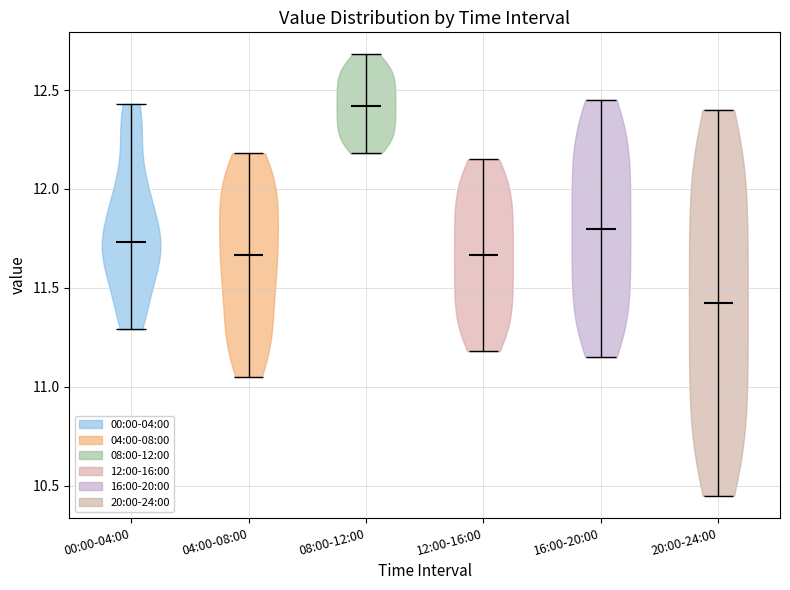

Reading left to right, read every violin against the y-axis: where its median line is, and the lowest and highest points it reaches. The values are not printed on the chart, so give them approximately, as read against the axis.

00:00-04:00: median line 11.75, lowest point 11.30, highest point 12.45
04:00-08:00: median line 11.65, lowest point 11.05, highest point 12.20
08:00-12:00: median line 12.40, lowest point 12.20, highest point 12.70
12:00-16:00: median line 11.65, lowest point 11.20, highest point 12.15
16:00-20:00: median line 11.80, lowest point 11.15, highest point 12.45
20:00-24:00: median line 11.45, lowest point 10.45, highest point 12.40